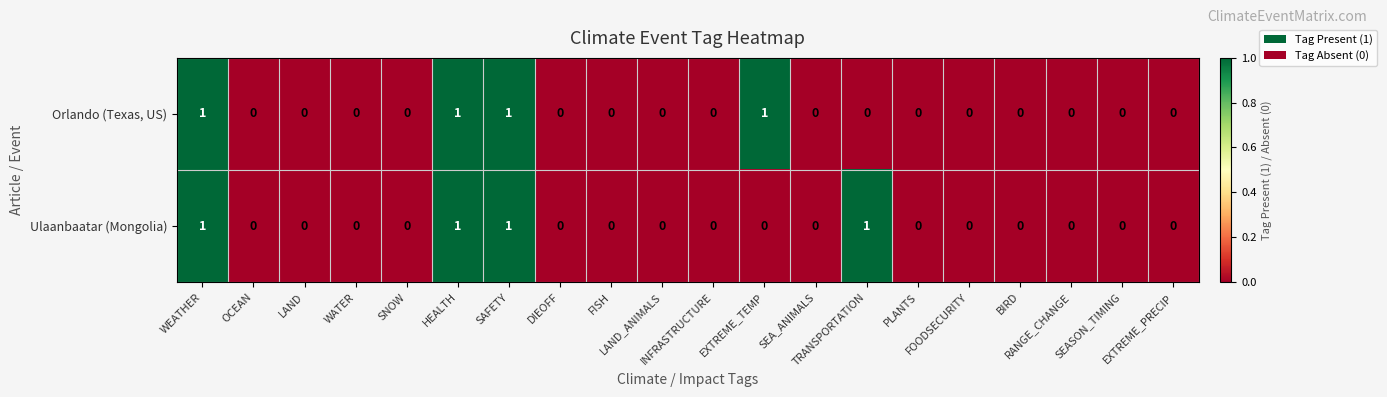

How many Orlando (Texas, US) values are between 0 and 1?

20